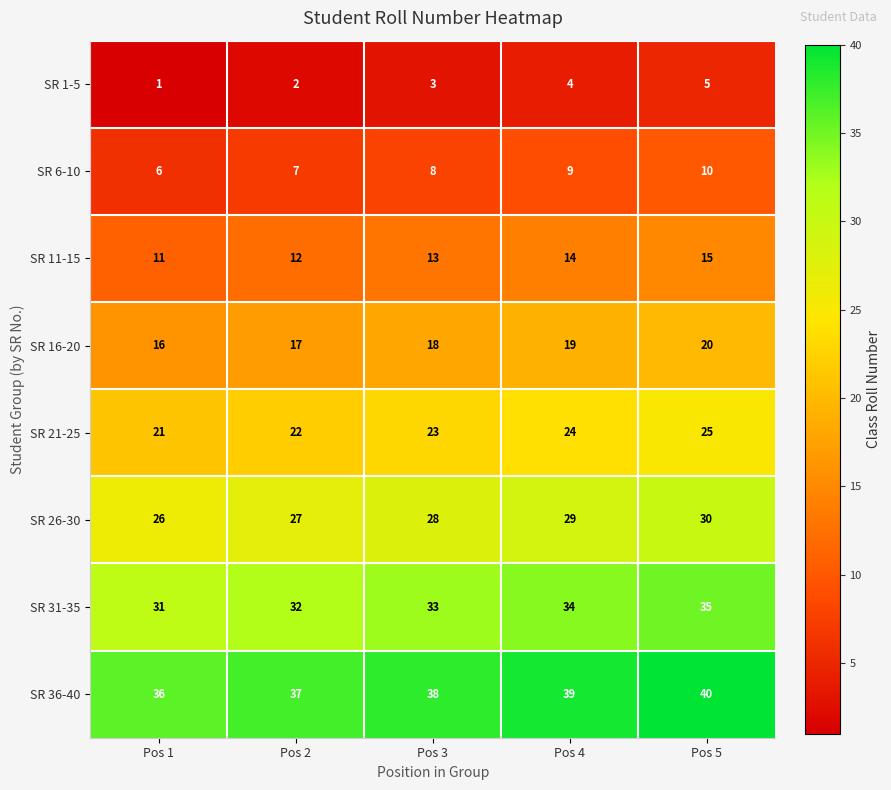

Is it true that SR 21-25 equals 25 at Pos 5?

True